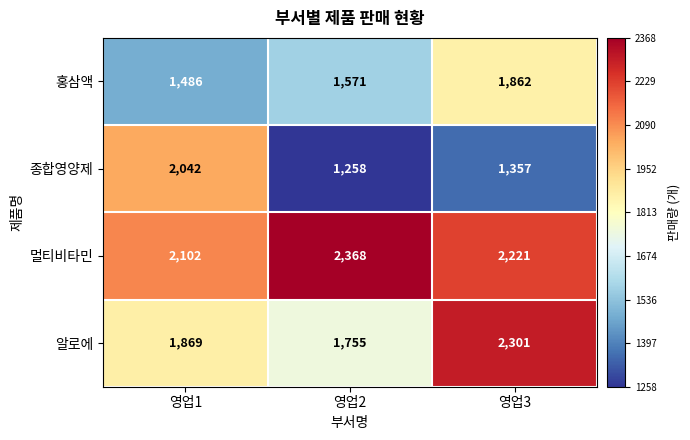

Read the 홍삼액 value at 영업2, to the nearest 10.

1570